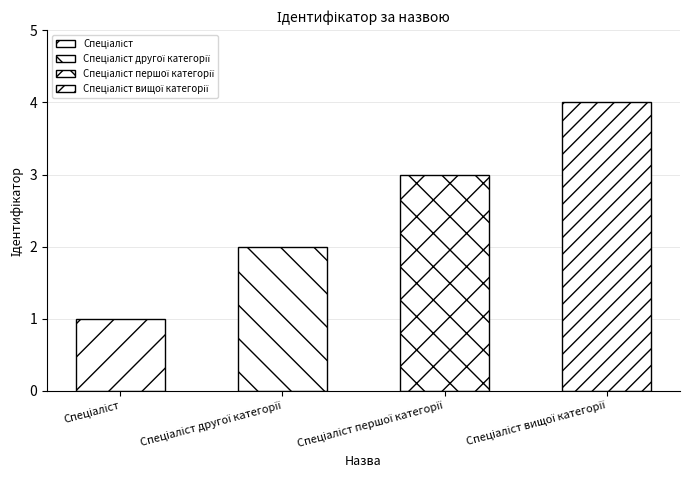

What is the label of the 1st bar from the left?

Спеціаліст